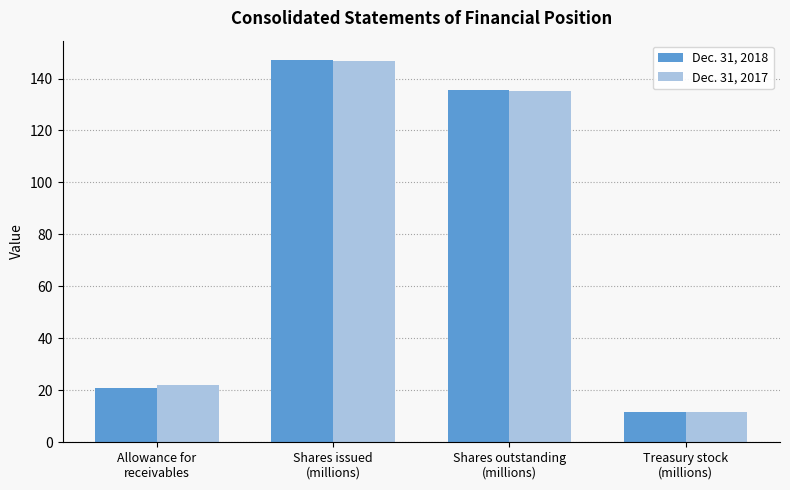

What is the total value across all series at Treasury stock
(millions)?

23.0